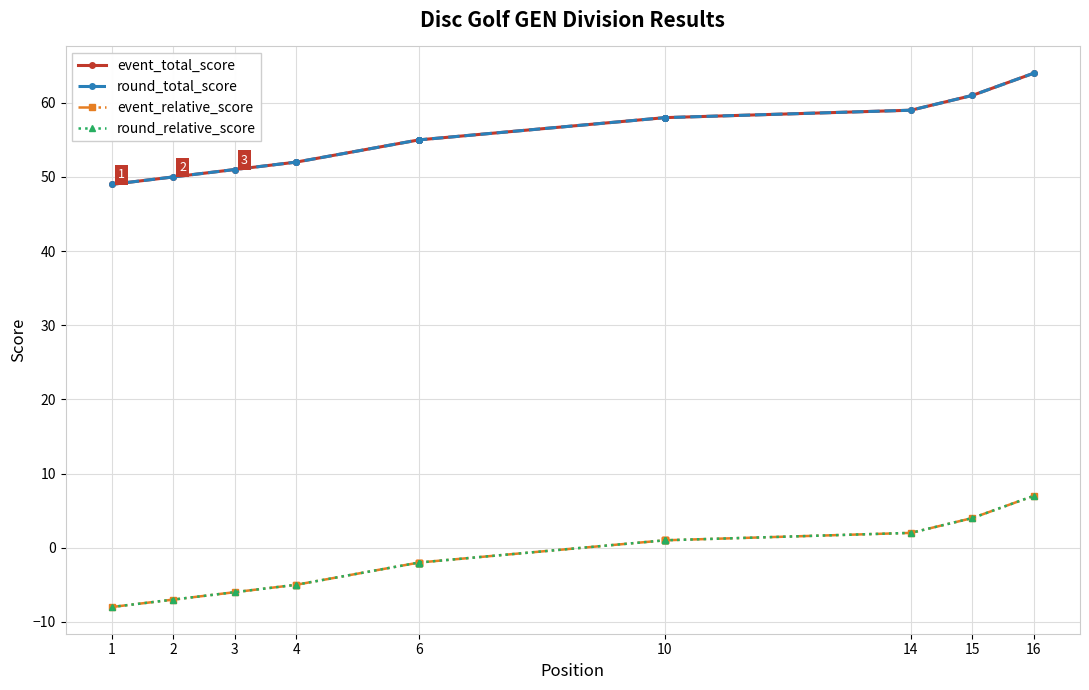

How many values in the round_relative_score series are below -2?

5